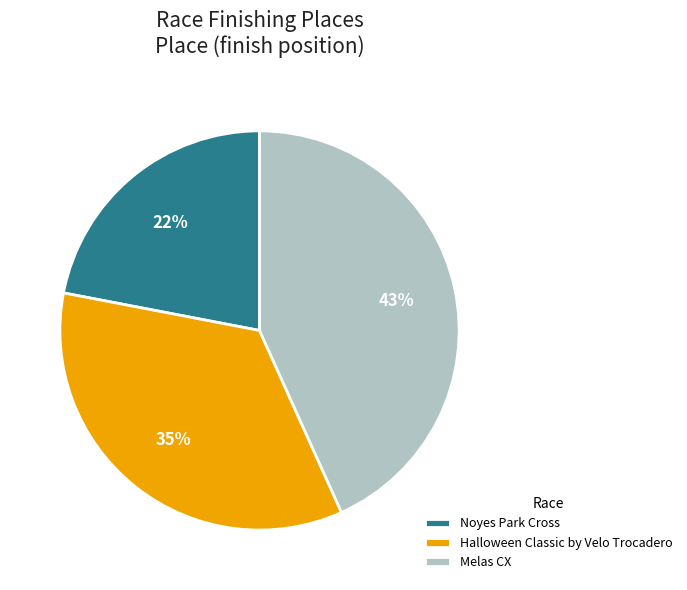

Is it true that Melas CX is 43% of the pie?

True